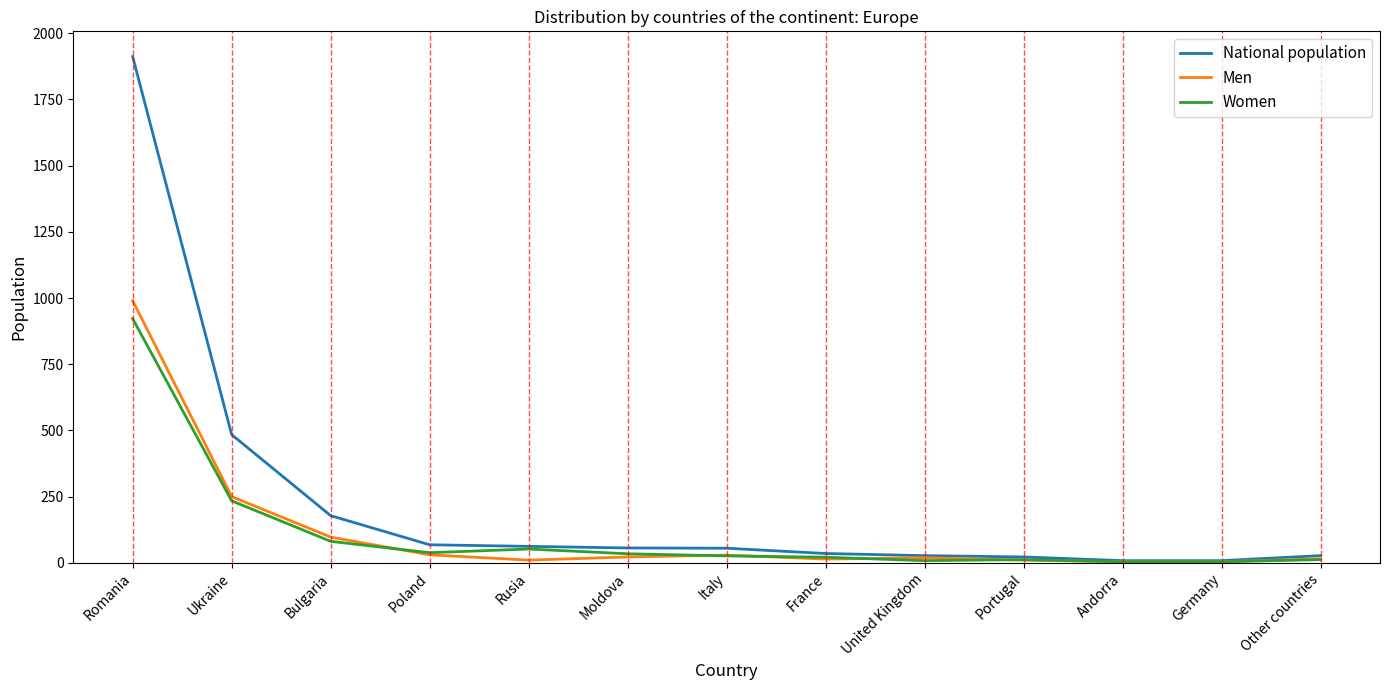

What is the minimum value for National population?

8